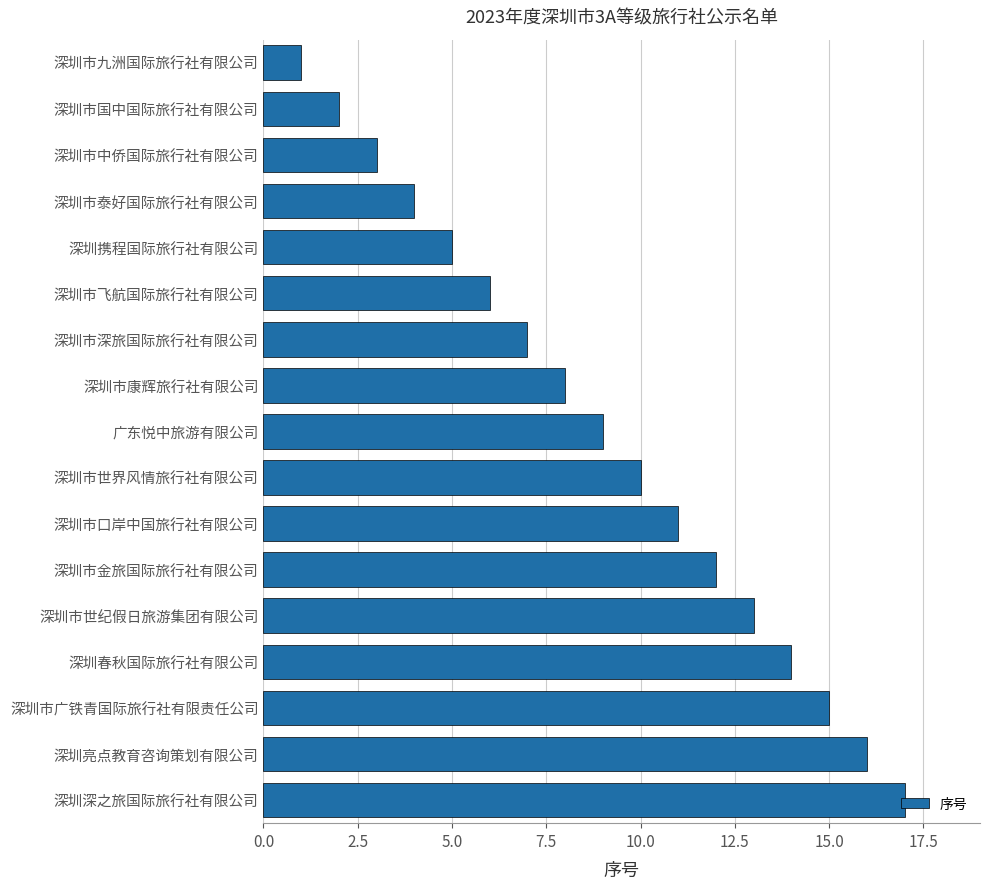

What position from the bottom is 深圳市康辉旅行社有限公司?

10